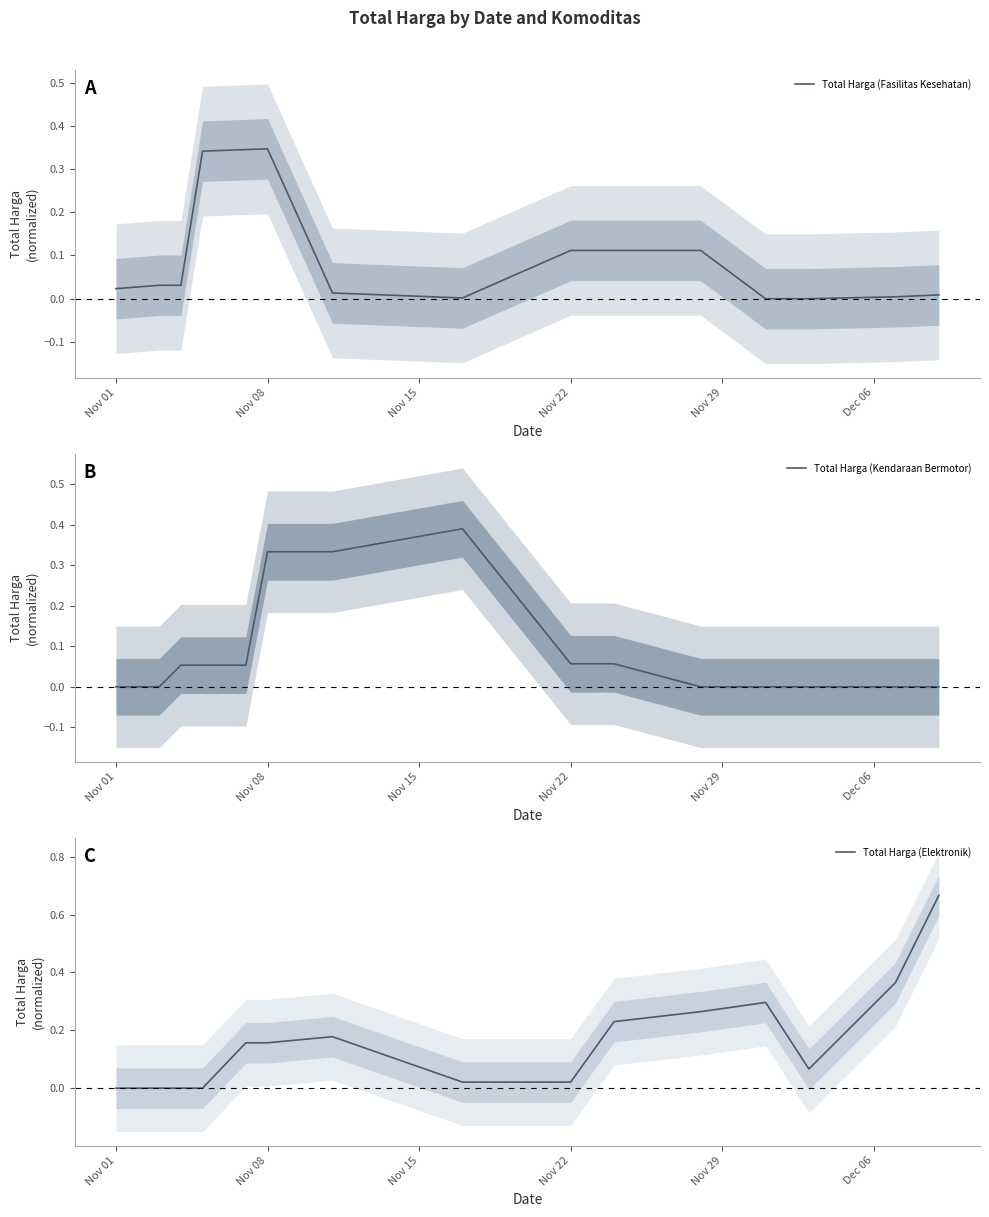

True or false: Total Harga (Fasilitas Kesehatan) and Total Harga (Elektronik) intersect in this chart.

True